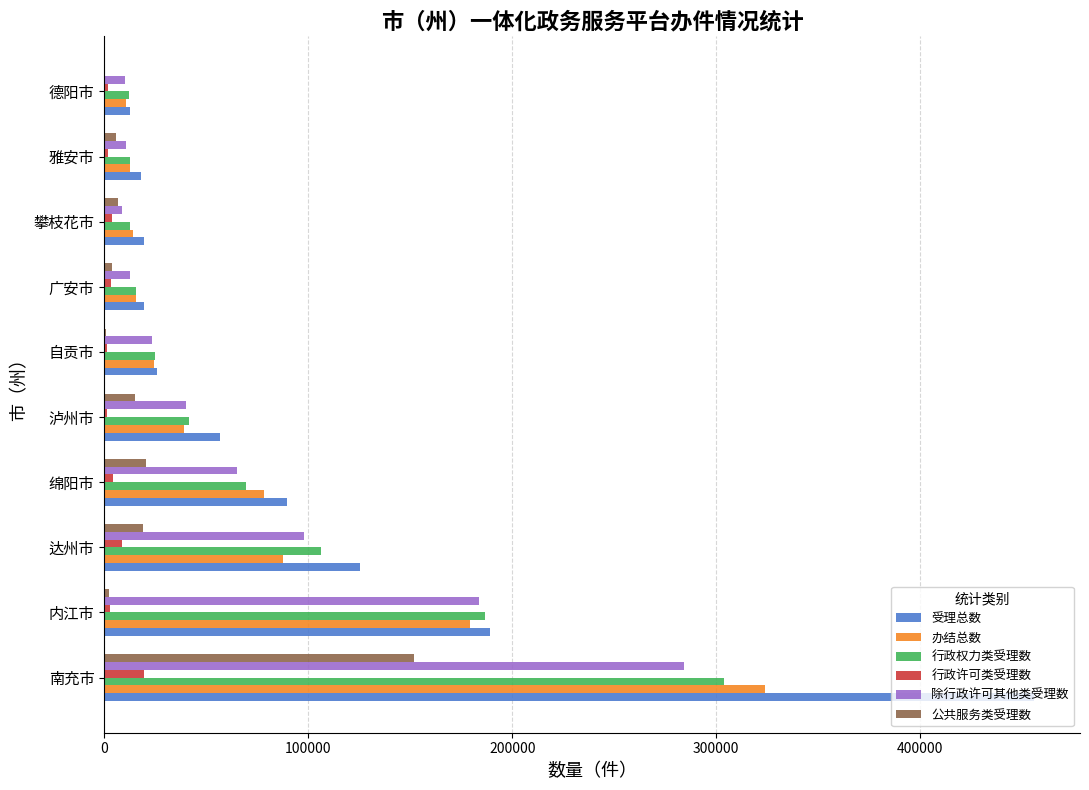

What is the sum of all 行政权力类受理数 values?

785532